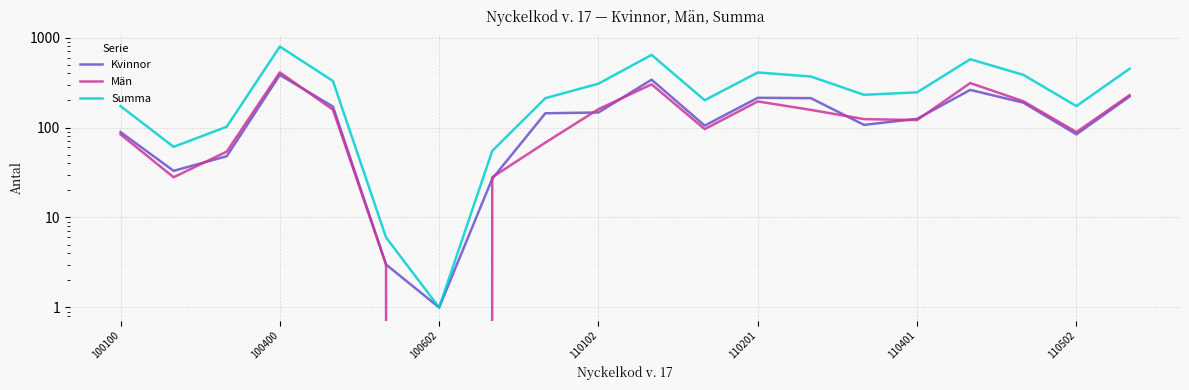

Rank the series at 110201 from lowest to highest value.

Män, Kvinnor, Summa